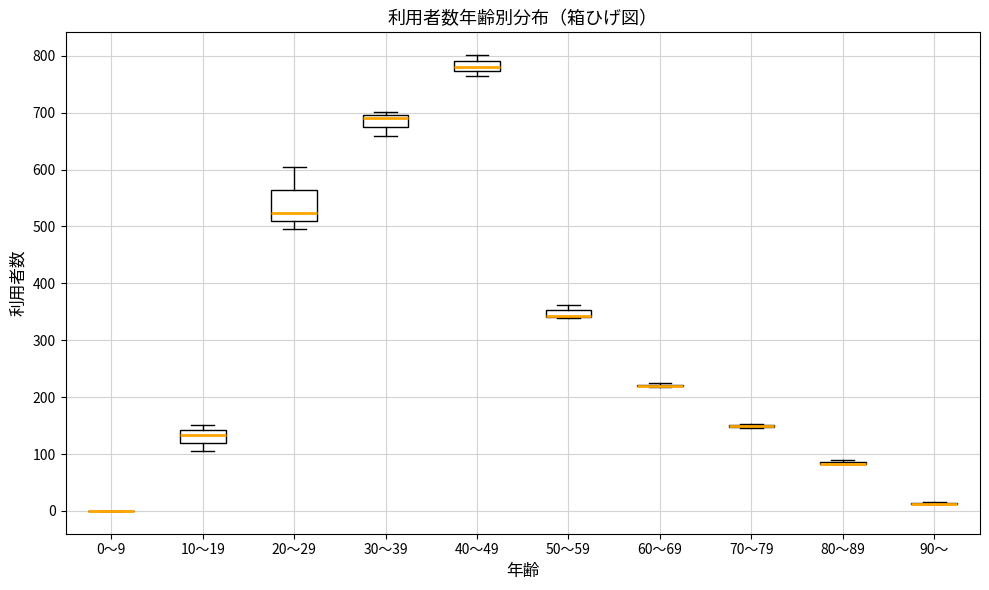

Comparing the boxes themselves (not the whiskers), which one is the tallest?

20～29